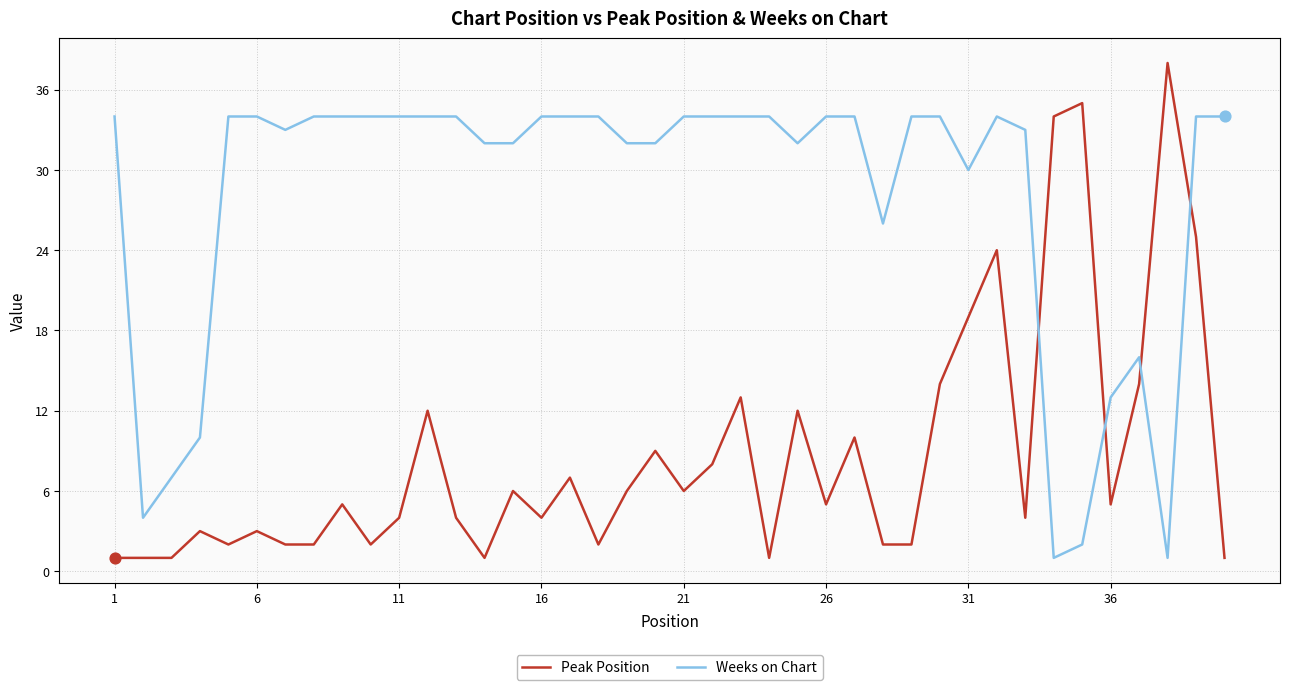

Which series has the widest spread of values?

Peak Position